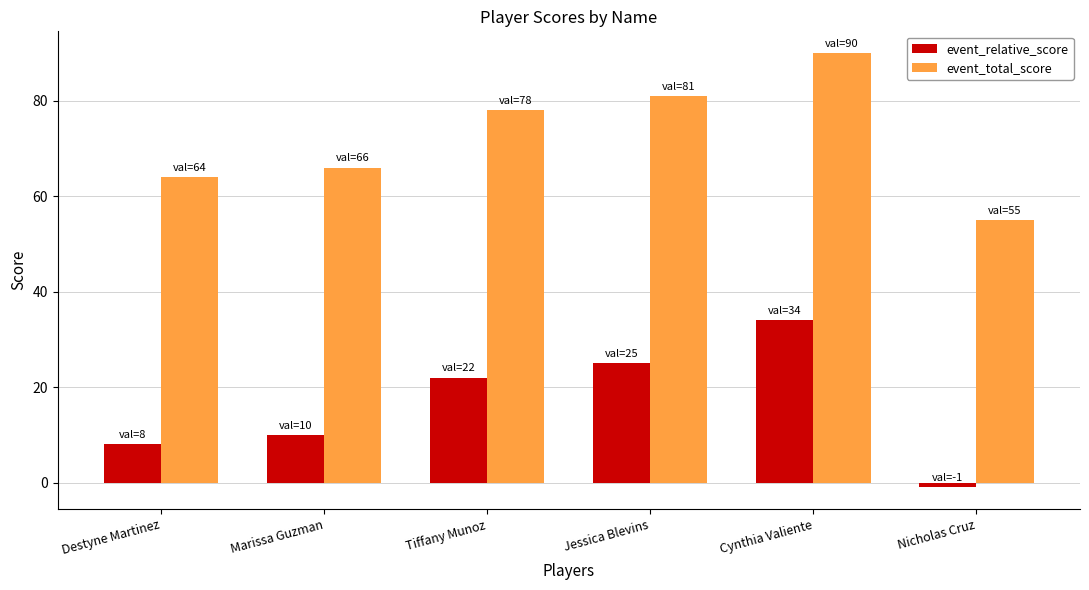

Reading left to right, what are all the values shown in this chart?

event_relative_score: Destyne Martinez=8	Marissa Guzman=10	Tiffany Munoz=22	Jessica Blevins=25	Cynthia Valiente=34	Nicholas Cruz=-1
event_total_score: Destyne Martinez=64	Marissa Guzman=66	Tiffany Munoz=78	Jessica Blevins=81	Cynthia Valiente=90	Nicholas Cruz=55